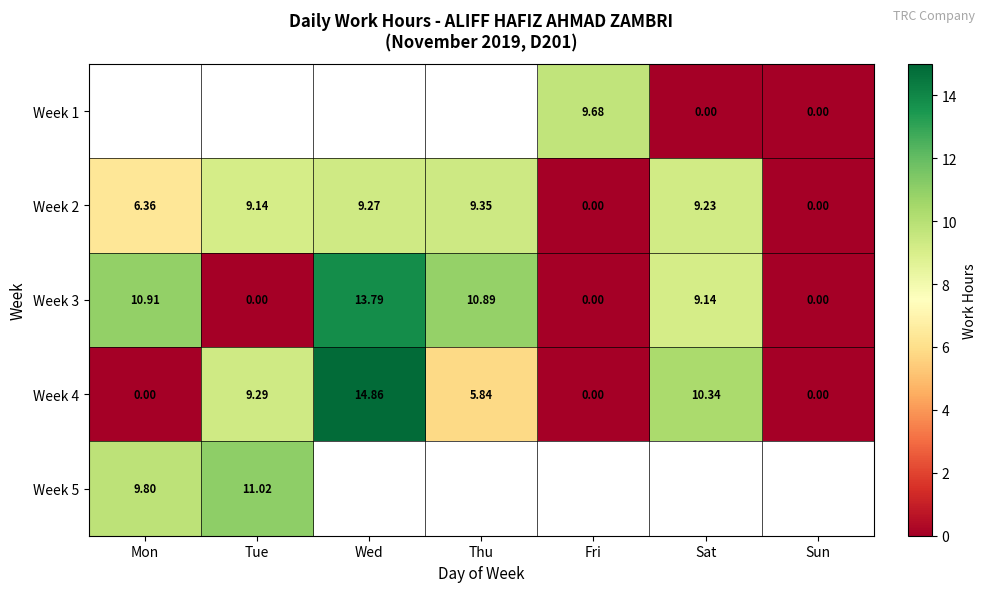

Is the value of Week 4 at Sun greater than the value of Week 2 at Mon?

No